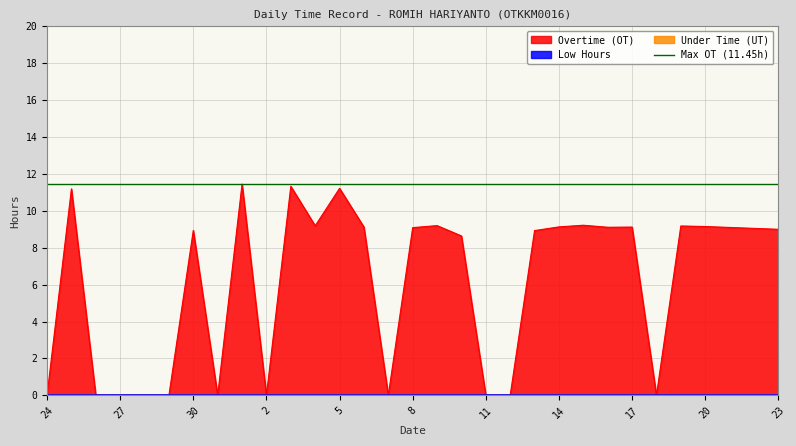

How many data points does each series have?

31